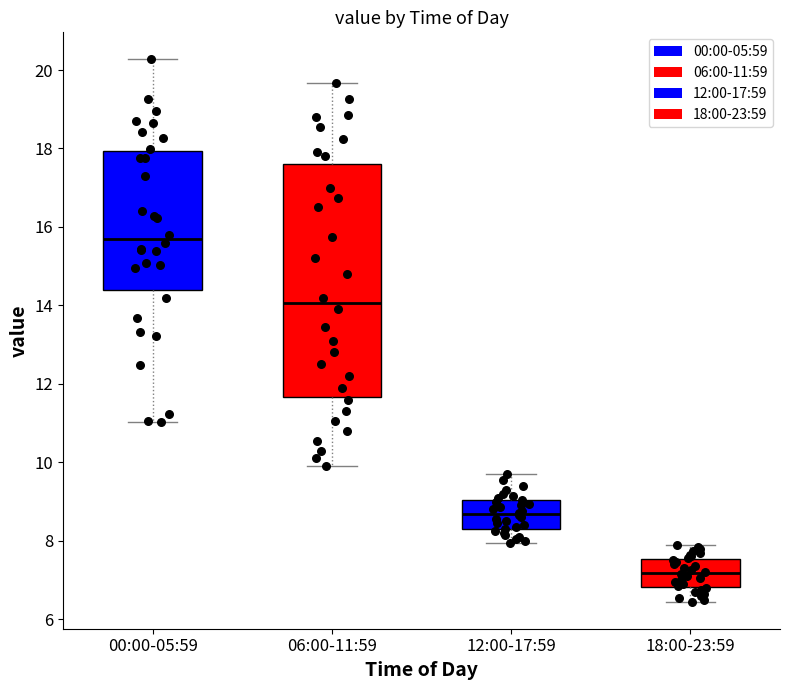

Which box has the lowest median line?

18:00-23:59